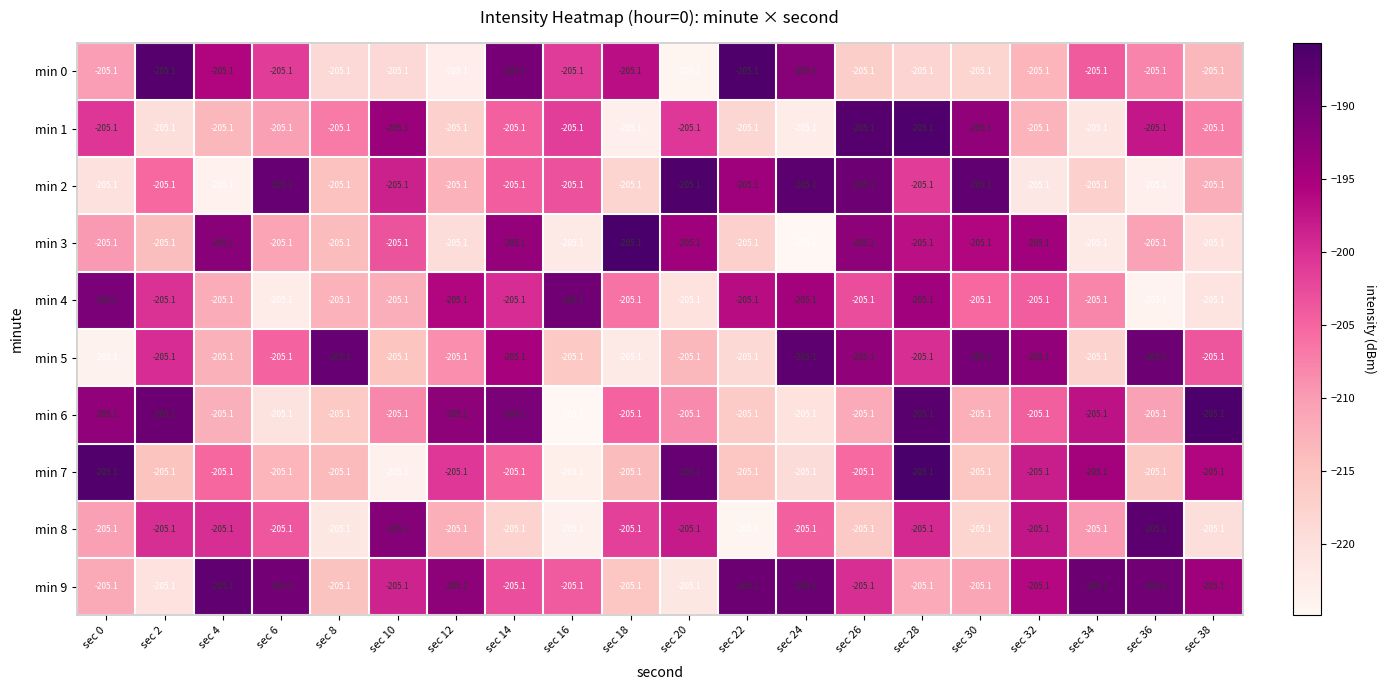

Which series has the largest range (max minus min)?

min 3